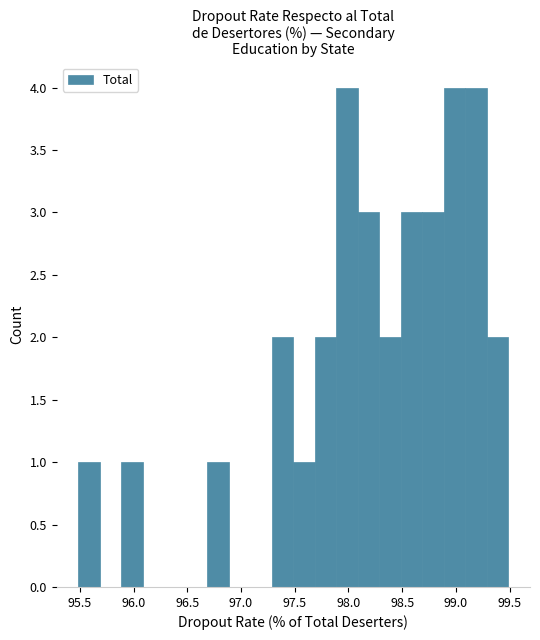

Reading left to right, list every bar in this chart as the range it spans on the x-axis followed by its height. Neither the bar edges nor the heights are printed on the chart, so give them approximately, as read against the axes.

95.5 to 95.7: 1
95.7 to 95.9: 0
95.9 to 96.1: 1
96.1 to 96.3: 0
96.3 to 96.5: 0
96.5 to 96.7: 0
96.7 to 96.9: 1
96.9 to 97.1: 0
97.1 to 97.3: 0
97.3 to 97.5: 2
97.5 to 97.7: 1
97.7 to 97.9: 2
97.9 to 98.1: 4
98.1 to 98.3: 3
98.3 to 98.5: 2
98.5 to 98.7: 3
98.7 to 98.9: 3
98.9 to 99.1: 4
99.1 to 99.3: 4
99.3 to 99.5: 2